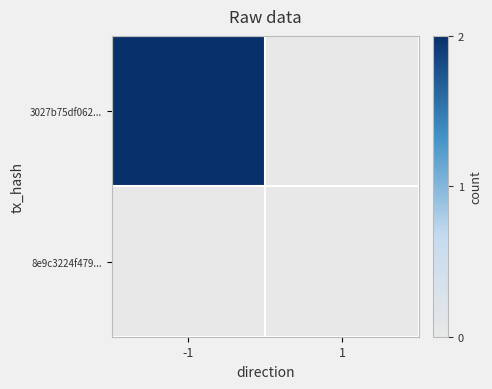

Reading left to right, extract all data points from this chart.

3027b75df062...: -1=2	1=0
8e9c3224f479...: -1=0	1=0